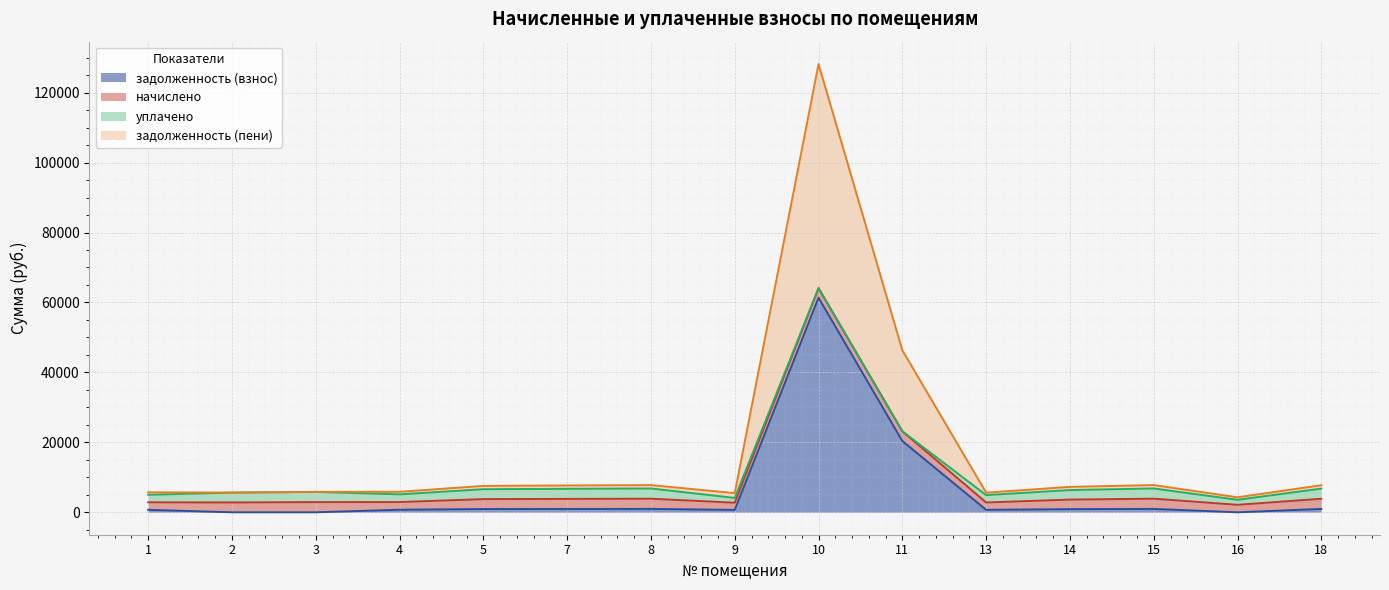

What is the difference between the highest and lowest values at 4?

2199.6